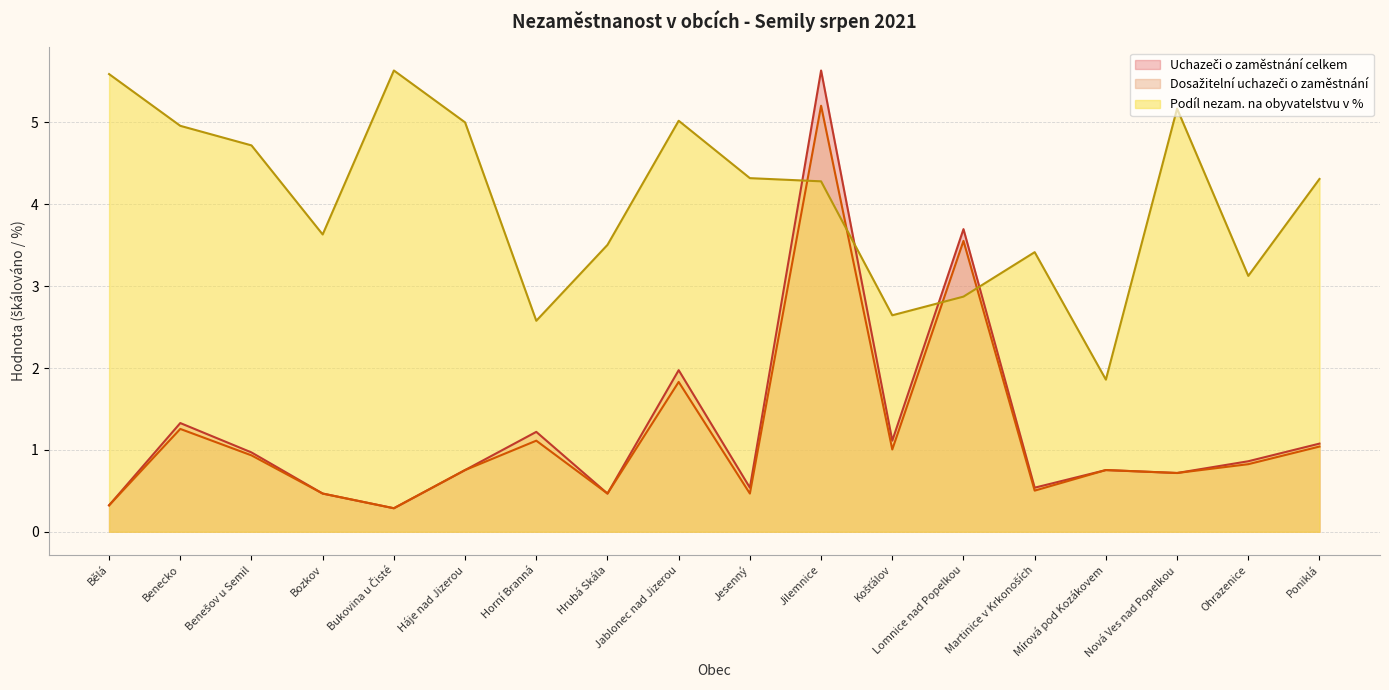

Rank the categories by Podíl nezam. na obyvatelstvu v % value from highest to lowest.

Bukovina u Čisté, Bělá, Nová Ves nad Popelkou, Jablonec nad Jizerou, Háje nad Jizerou, Benecko, Benešov u Semil, Jesenný, Poniklá, Jilemnice, Bozkov, Hrubá Skála, Martinice v Krkonoších, Ohrazenice, Lomnice nad Popelkou, Košťálov, Horní Branná, Mírová pod Kozákovem